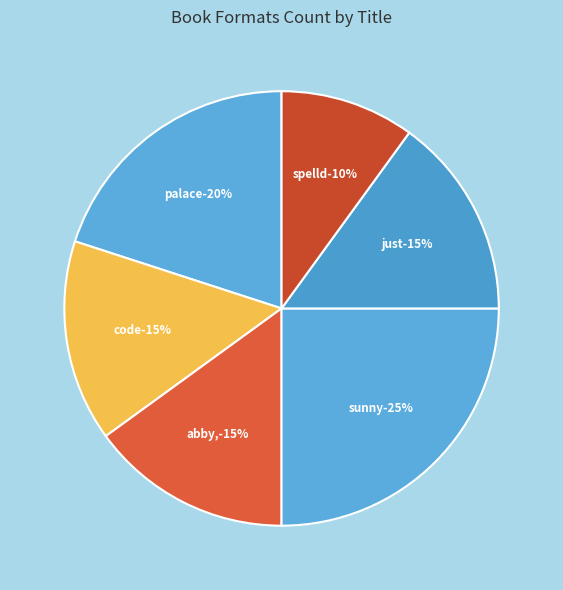

Count the number of slices in the pie.

6